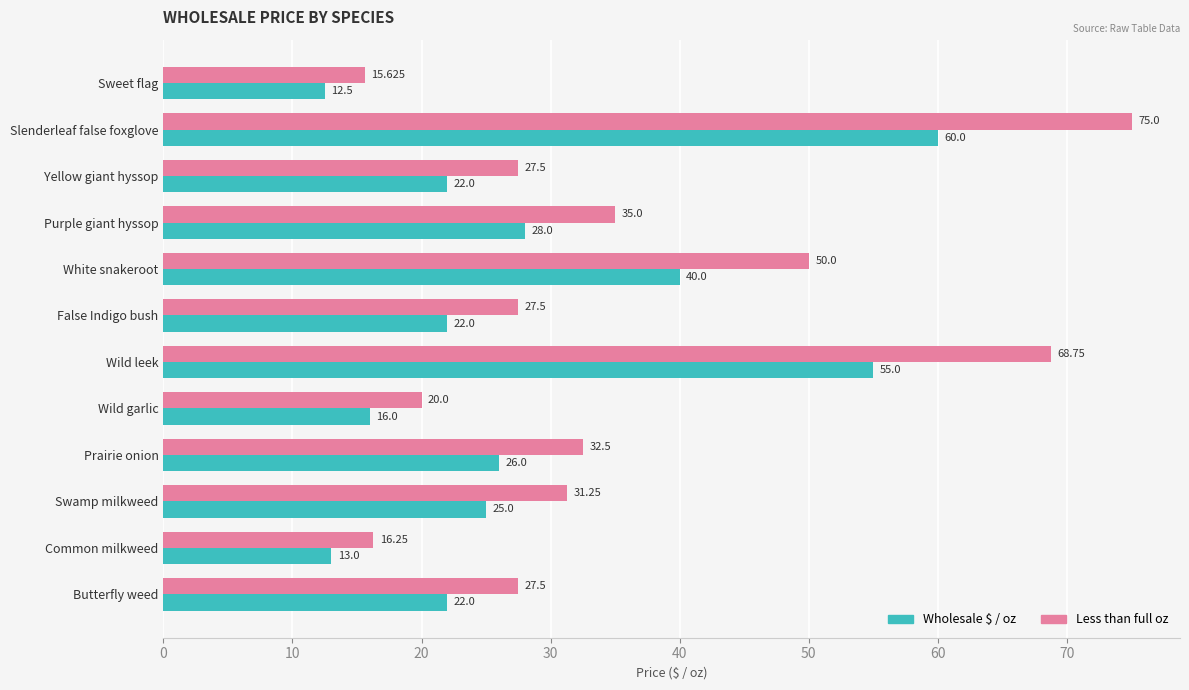

Where is Less than full oz nearest to the value 45?

White snakeroot